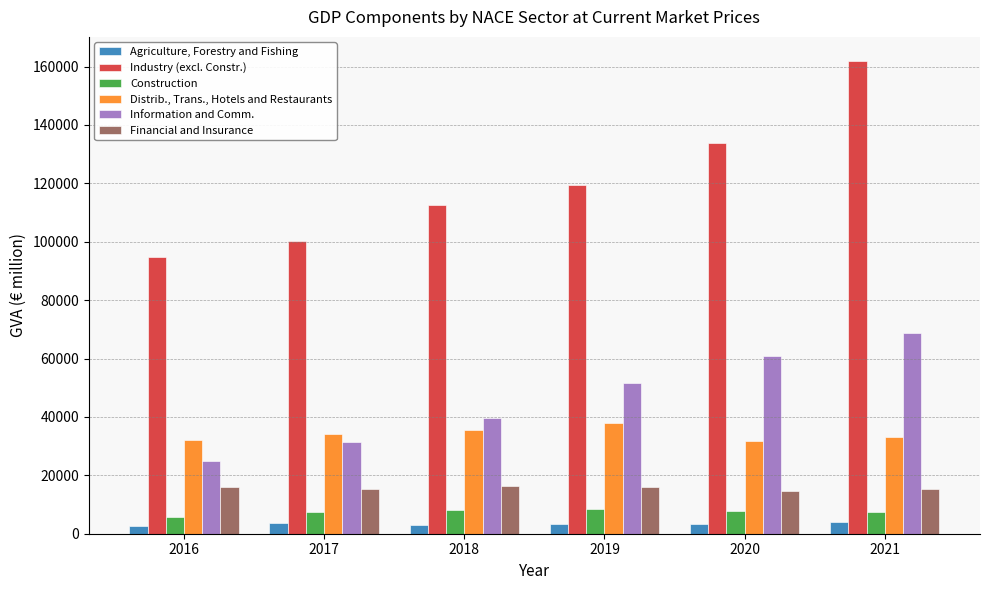

At how many categories does at least one series exceed 109708?

4